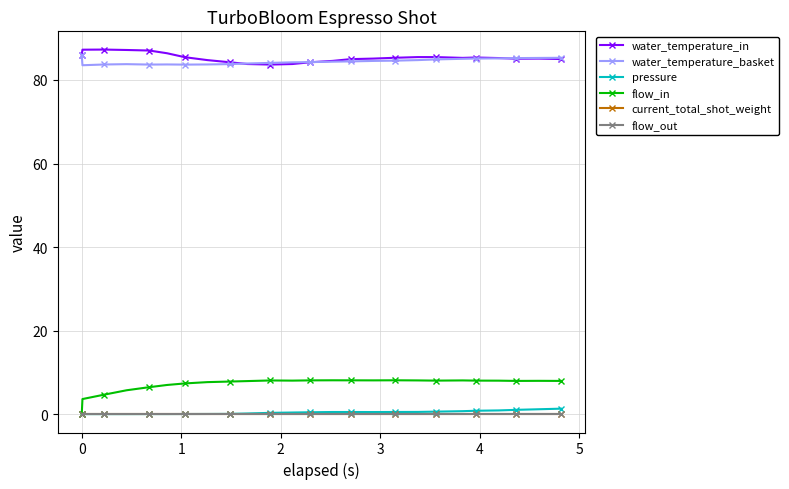

At how many categories does at least one series exceed 21?

25